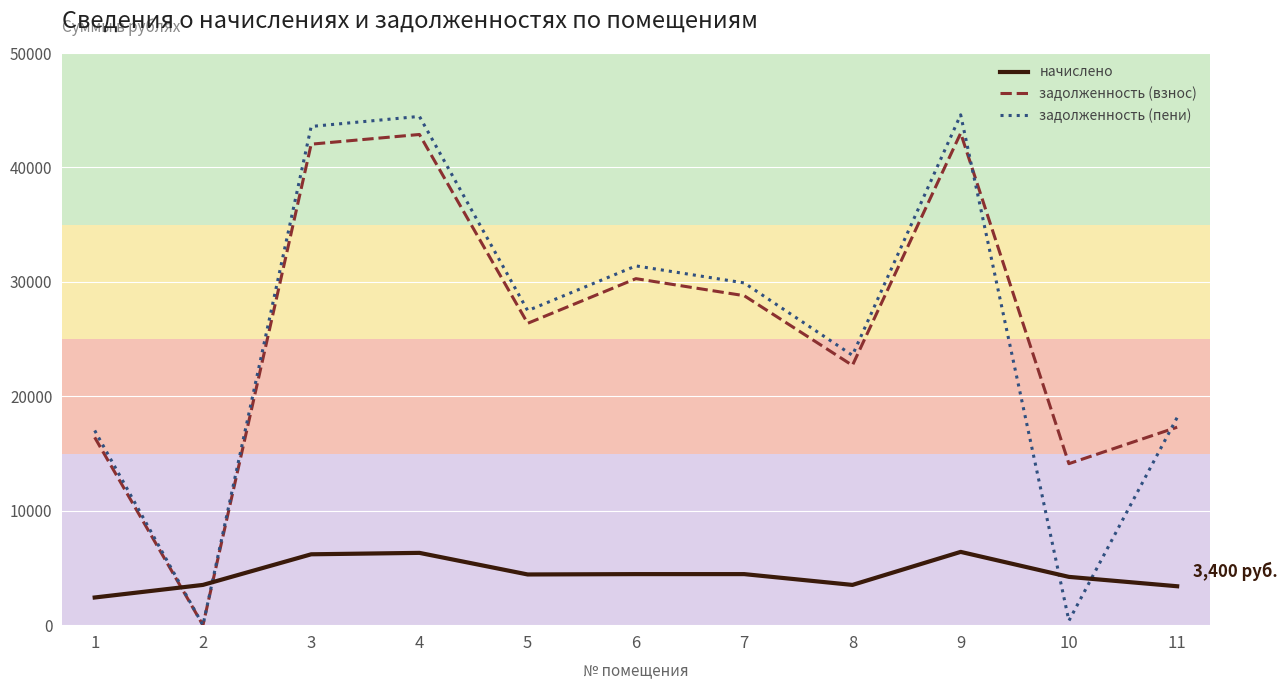

What is the sum of all задолженность (пени) values?

280560.3